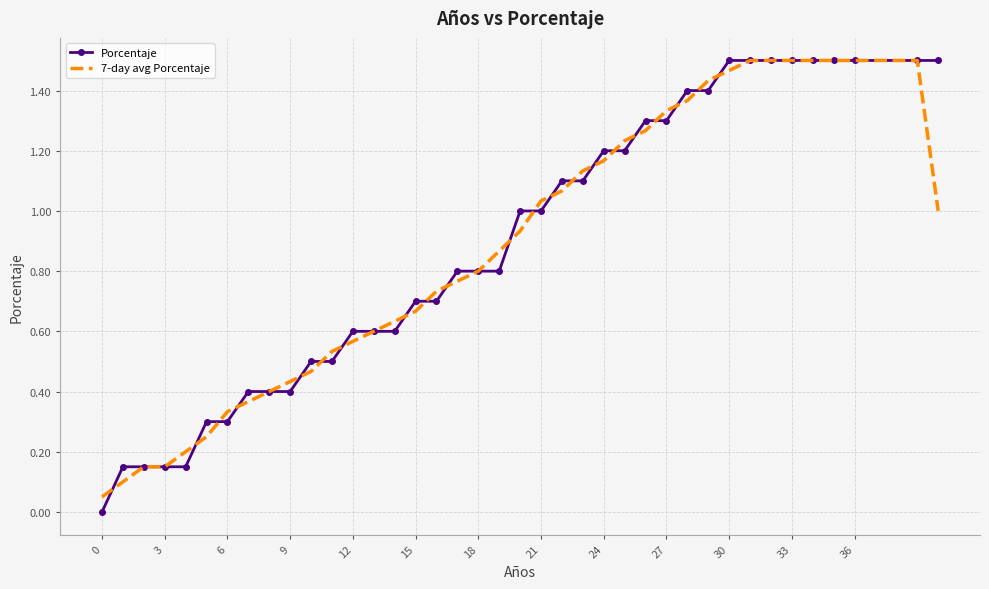

Which series has the largest range (max minus min)?

Porcentaje